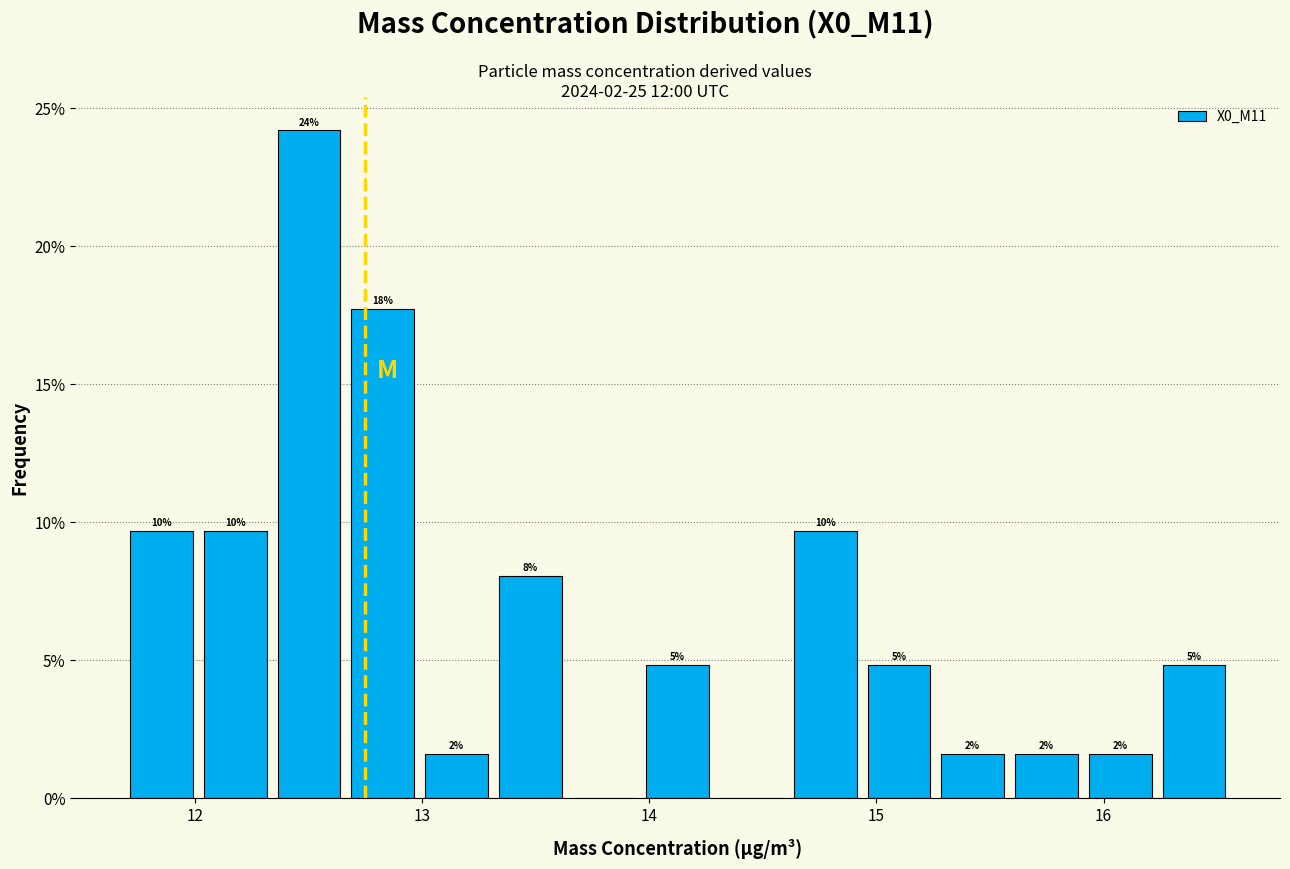

Read against the x-axis, roughly where is the centre of the tallest bar?

12.5